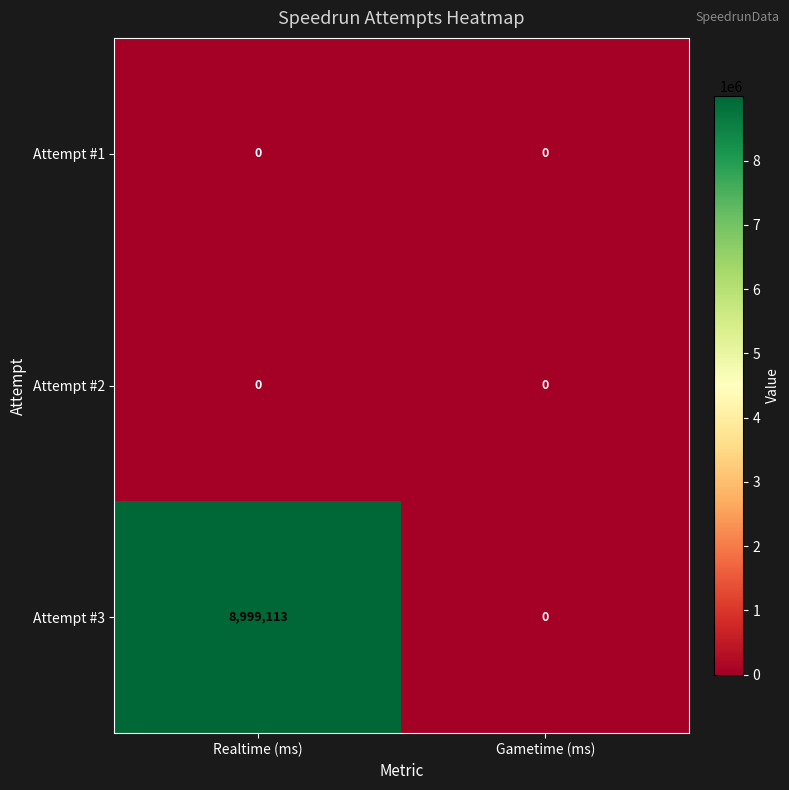

What is the difference between the maximum and minimum values in the Attempt #3 series?

8999113